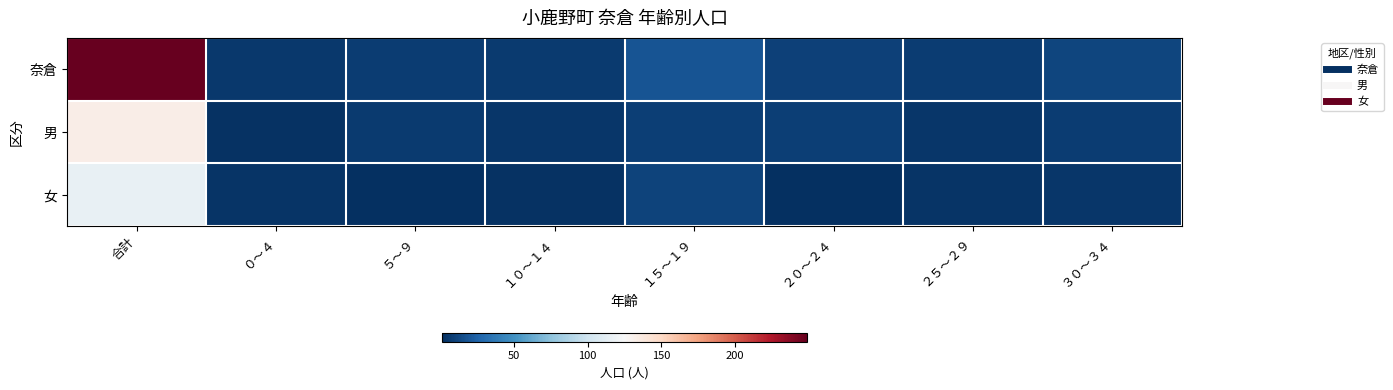

Between ３０～３４ and １０～１４, which is larger?

３０～３４